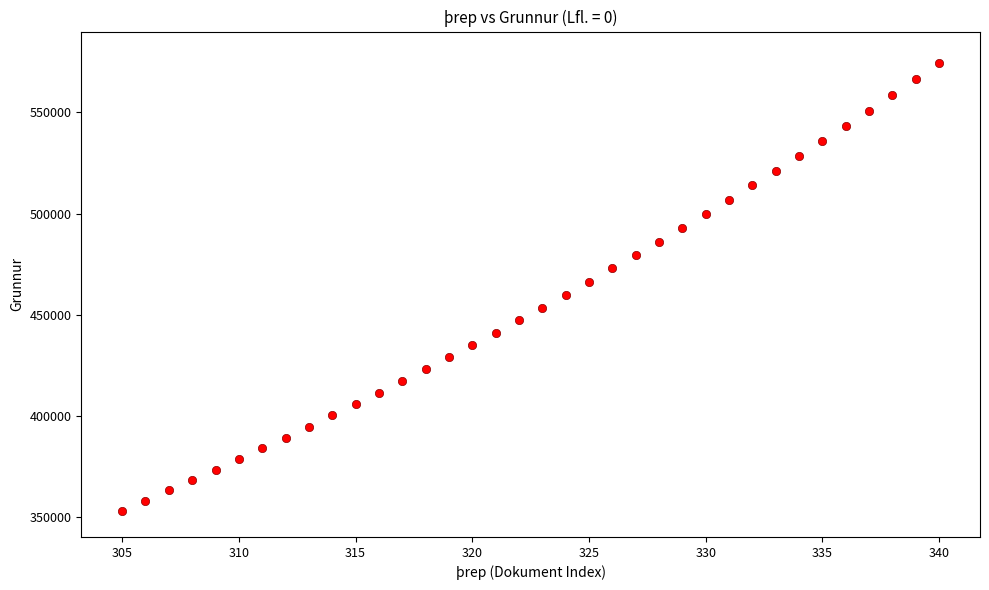

What is the range of X values (max minus min)?

35.0